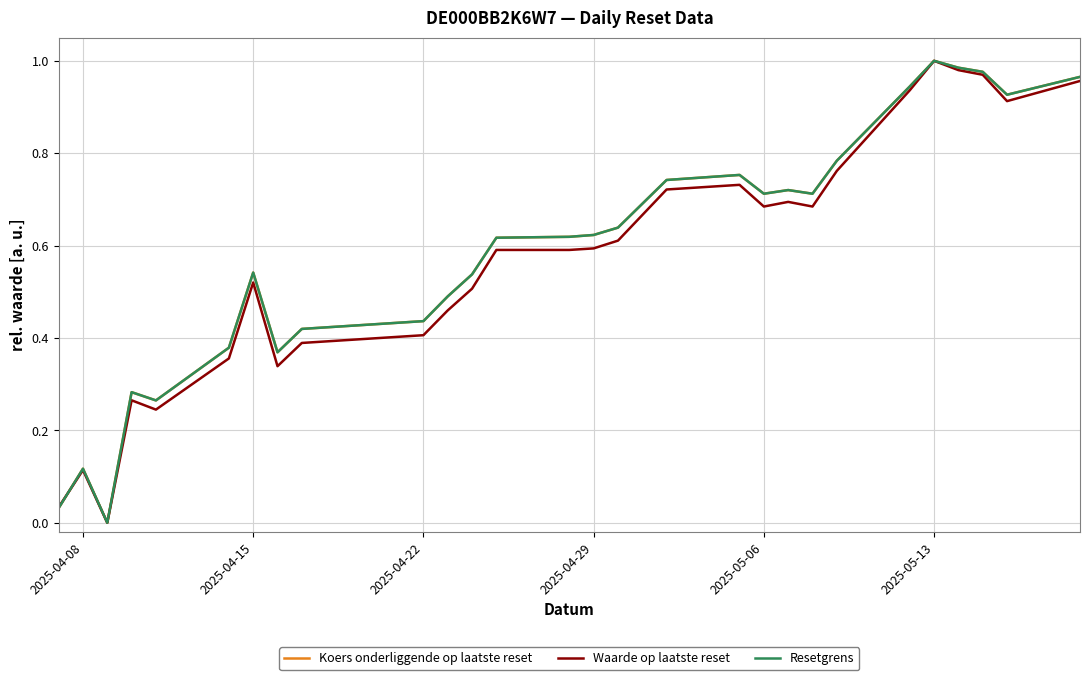

Does the chart display data point markers on the line(s)?

No